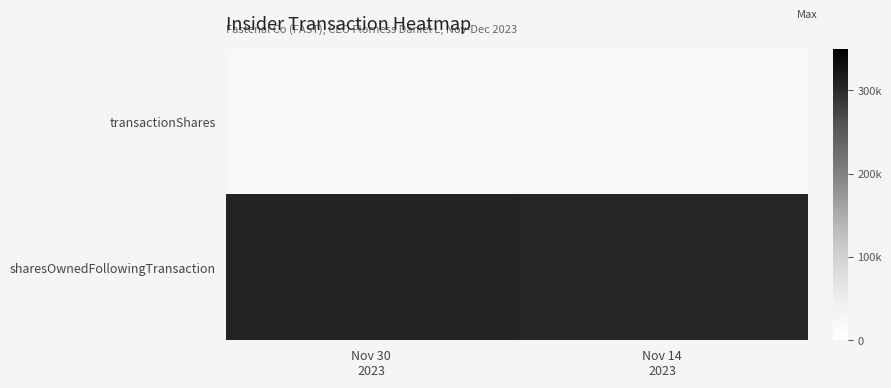

Reading right to left, list all the values displayed in this chart.

transactionShares: Nov 14
2023=20000	Nov 30
2023=19500
sharesOwnedFollowingTransaction: Nov 14
2023=305188	Nov 30
2023=306858